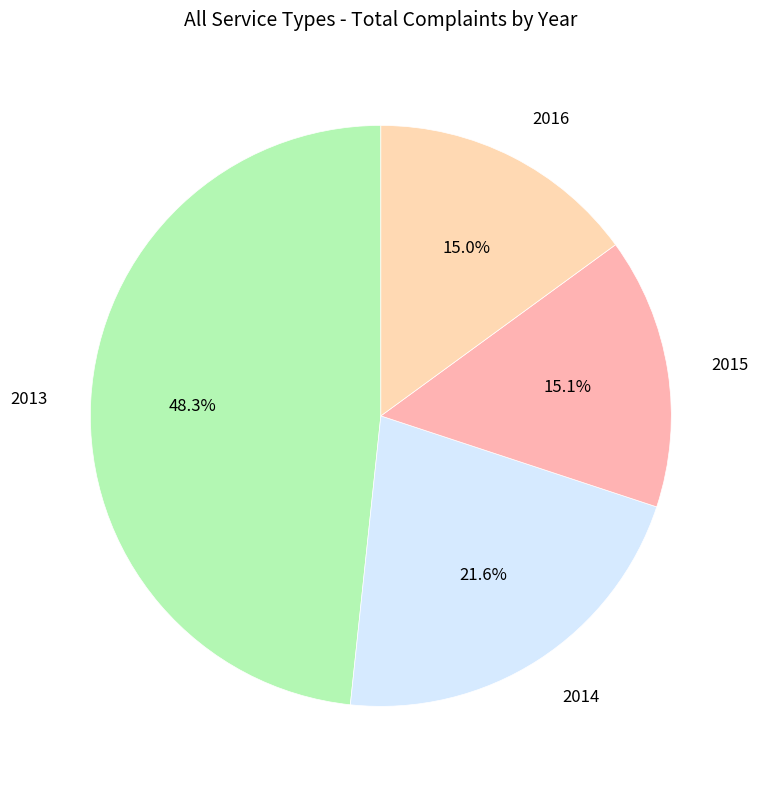

What percentage is the 2013 slice, to the nearest percent?

48%